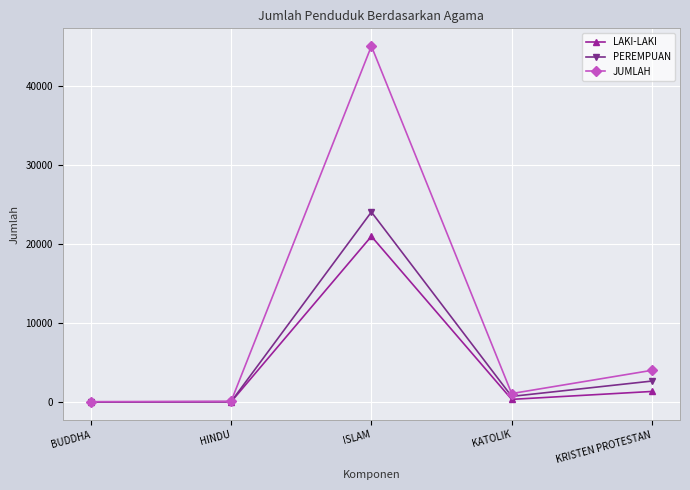

Which series has the widest spread of values?

JUMLAH